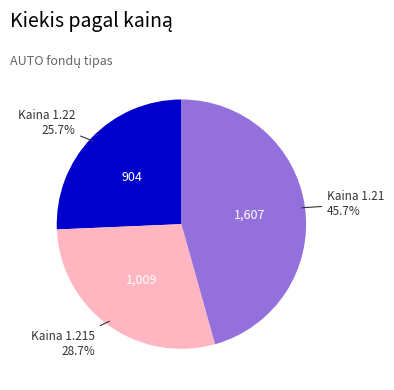

How many slices are in this pie chart?

3